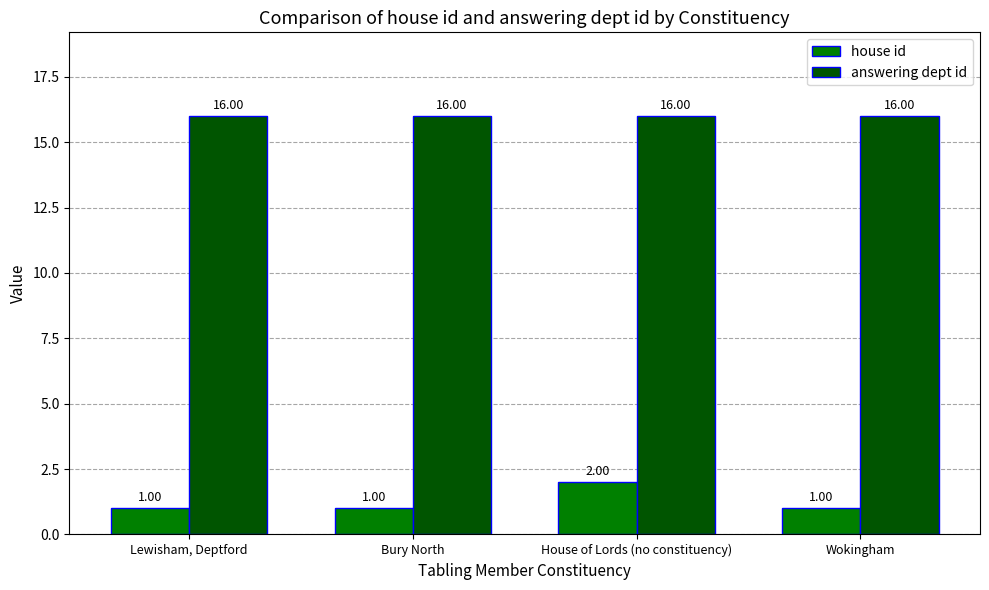

Count the number of categories in the chart.

4